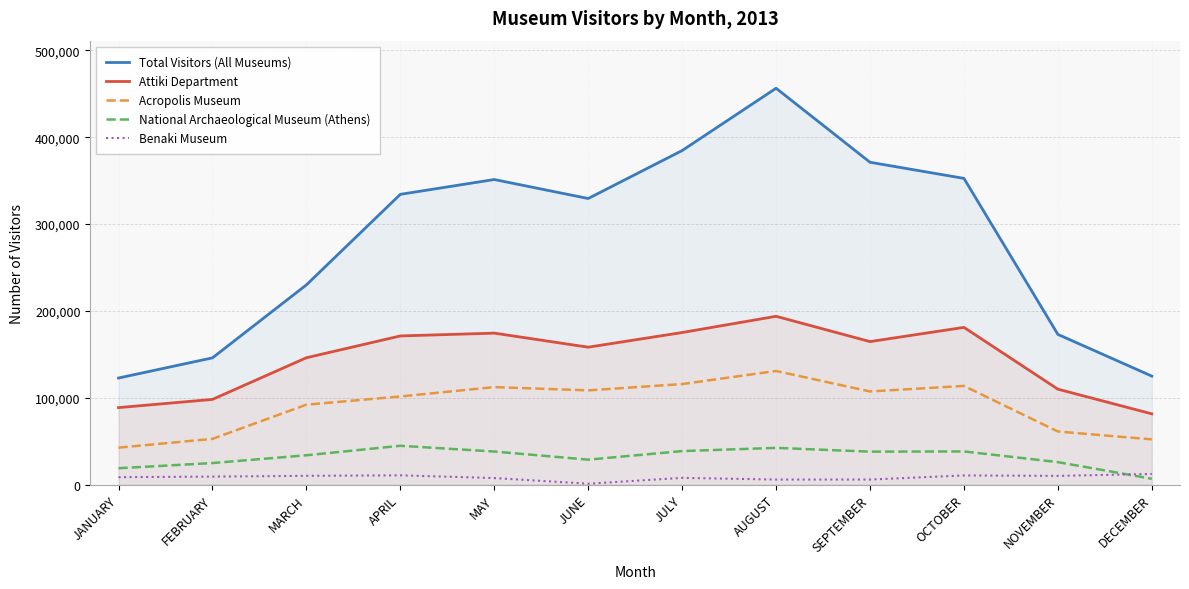

True or false: Attiki Department and National Archaeological Museum (Athens) cross at least once.

False